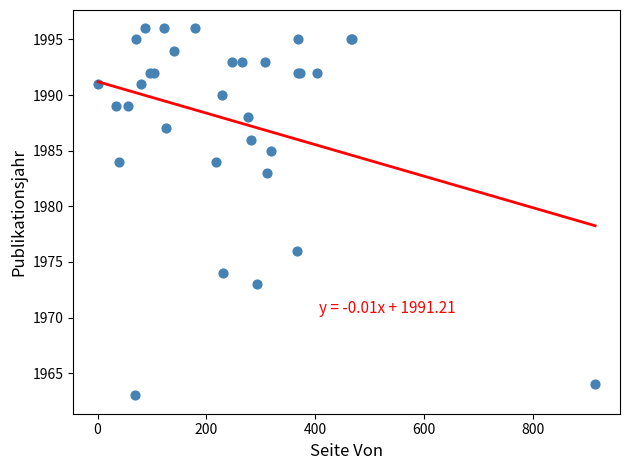

What Y value in the scatter plot is closest to 1979?

1976